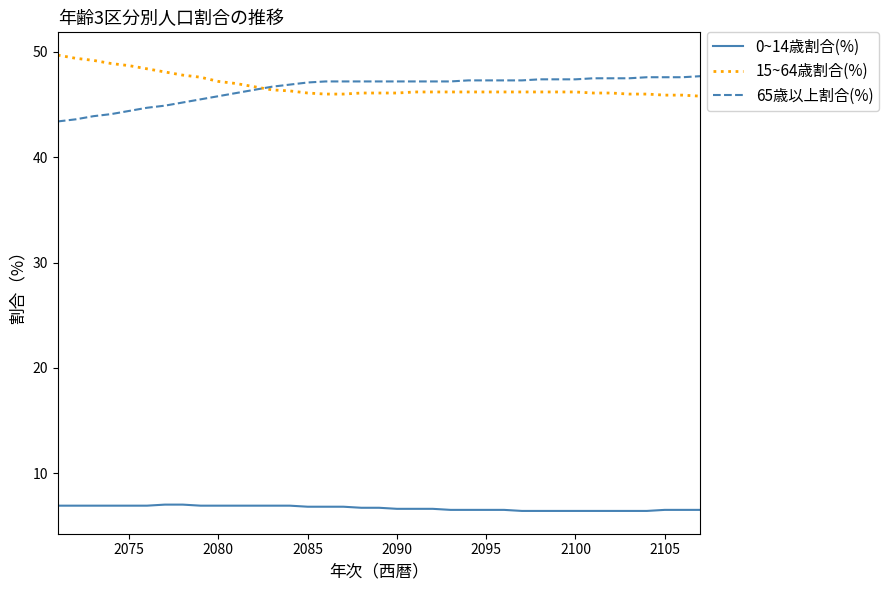

Rank the series by their maximum value, from highest to lowest.

15~64歳割合(%), 65歳以上割合(%), 0~14歳割合(%)